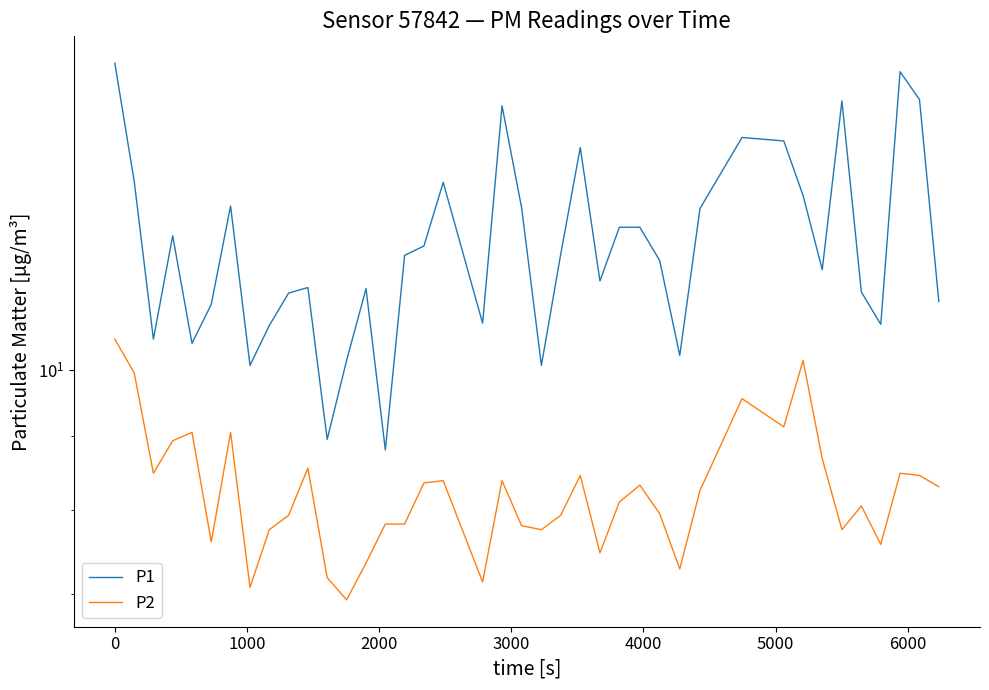

How many interior local valleys does the P1 series have?

11